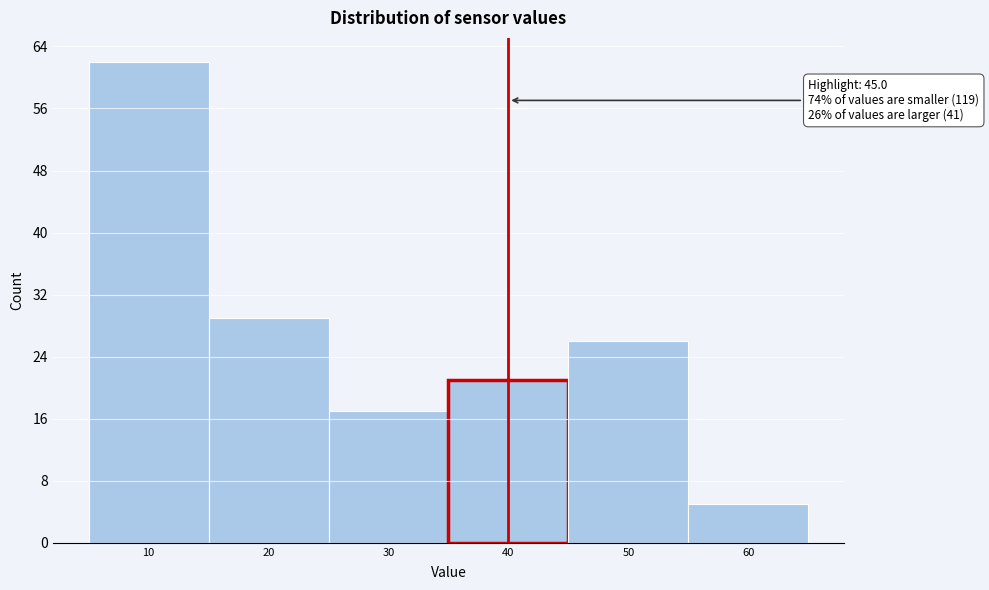

Reading left to right, extract all data points from this chart.

10=62	20=29	30=17	40=21	50=26	60=5